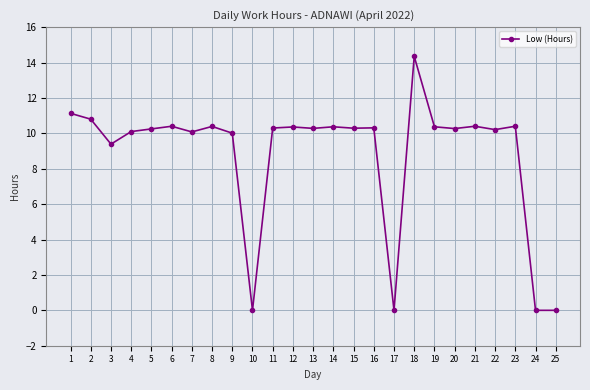

True or false: the data shows 16.4 at 11.

False